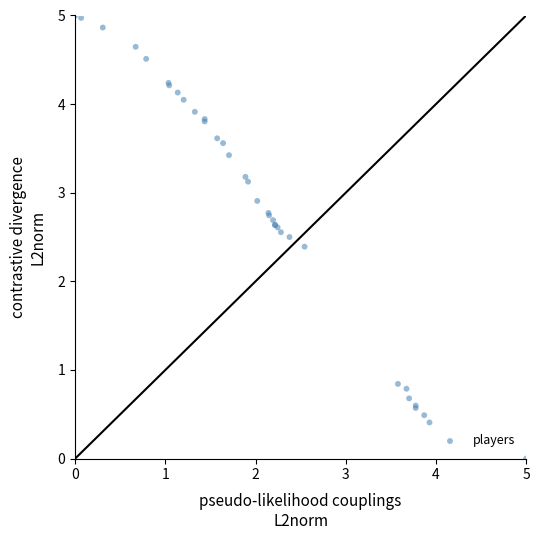

What Y value in the scatter plot is closest to 2?

2.4